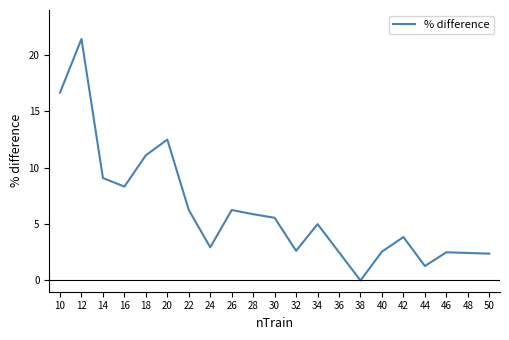

Which label corresponds to the largest value in the chart?

12